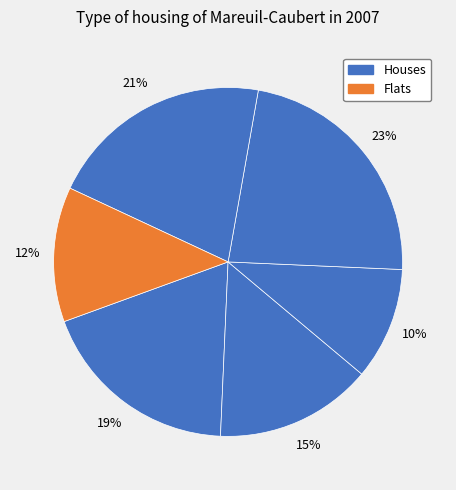

How many slices are in this pie chart?

6